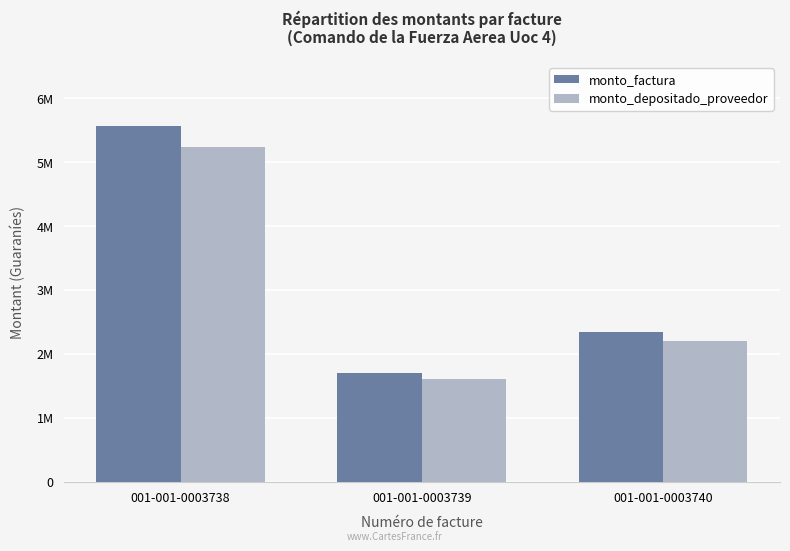

What is the difference between the maximum and second lowest values in the monto_factura series?

3226500